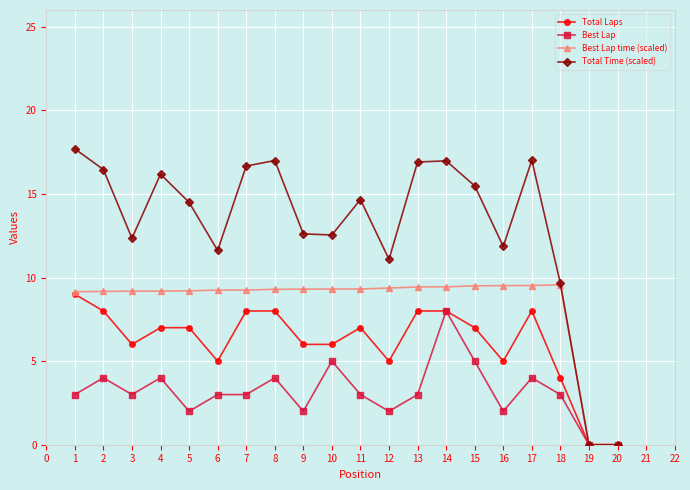

Which series has the widest spread of values?

Total Time (scaled)